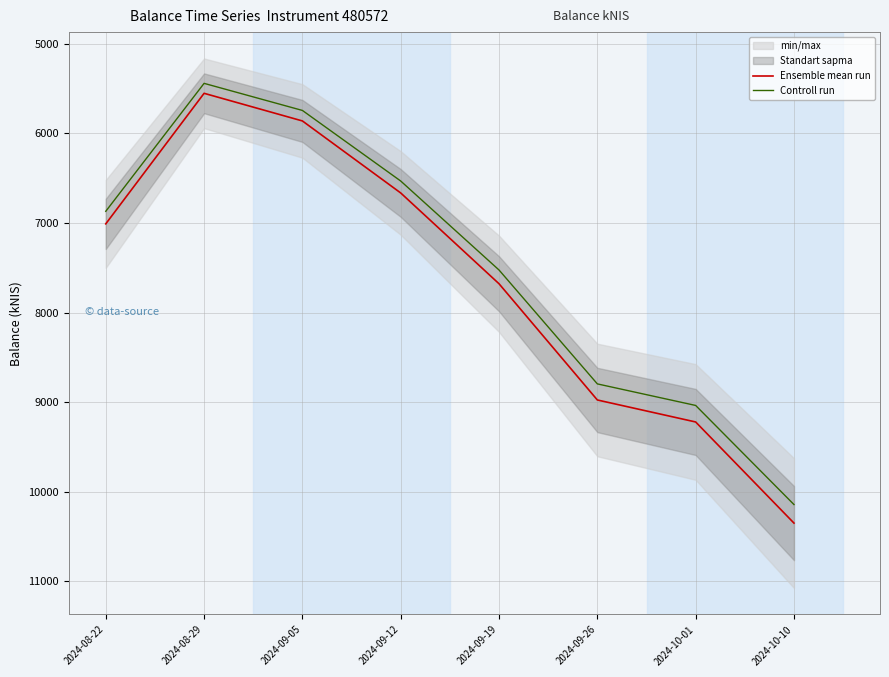

What is the value of the Controll run point at the 2nd from the left?

5442.4